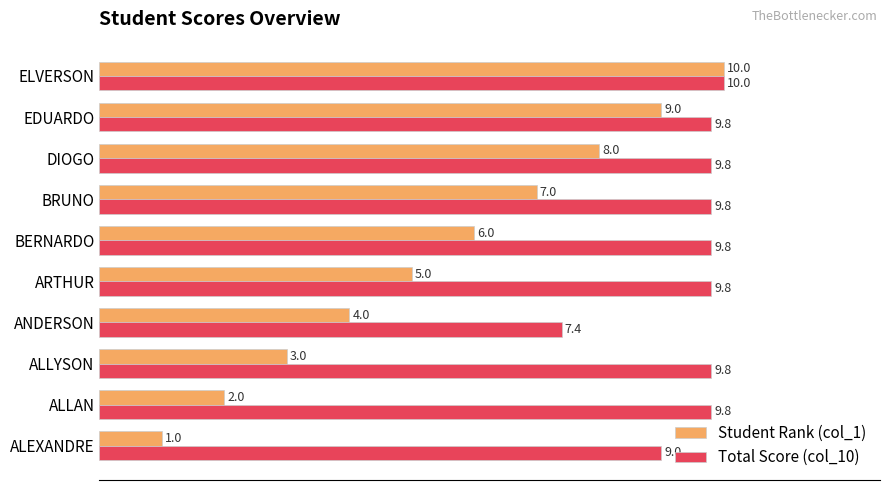

What is the sum of all Total Score (col_10) values?

95.0